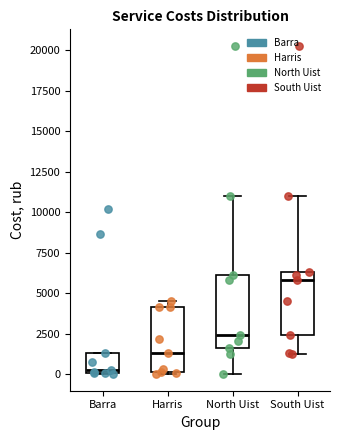

Which box's median line is the lowest?

Barra